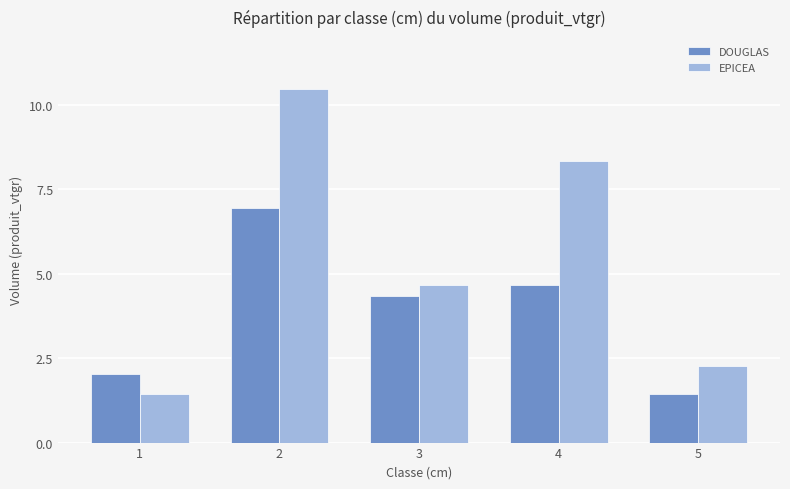

Which series has the widest spread of values?

EPICEA